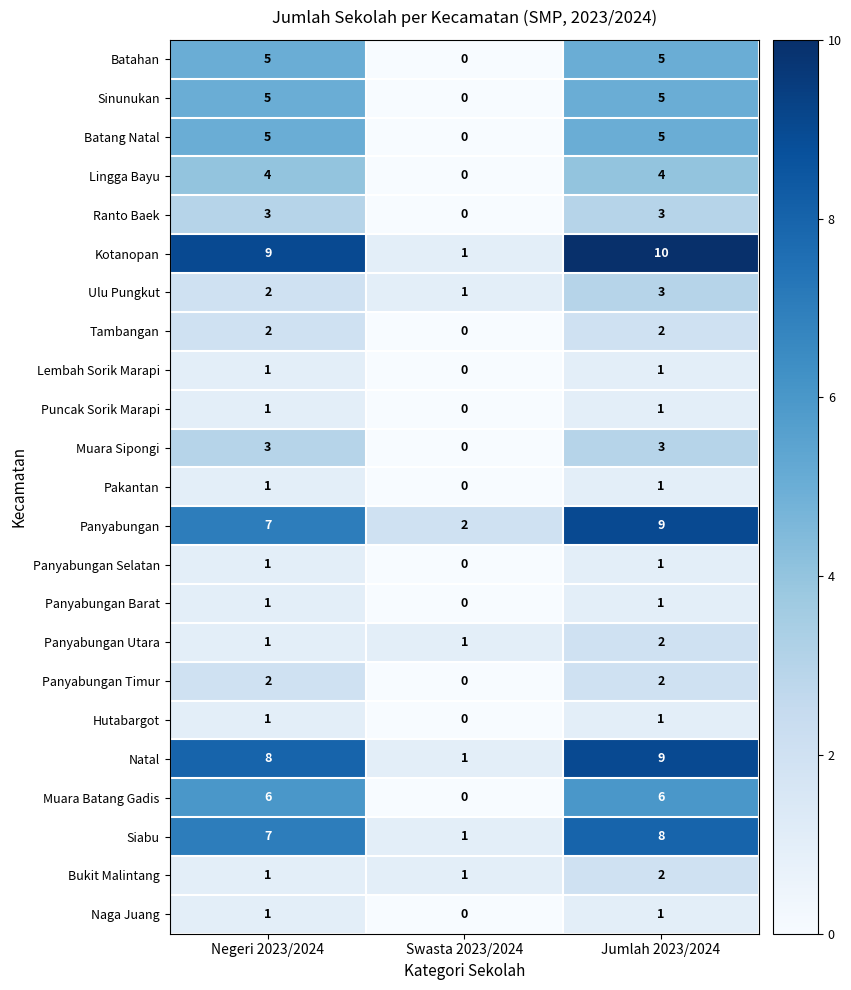

What is the average value of the Batang Natal series?

3